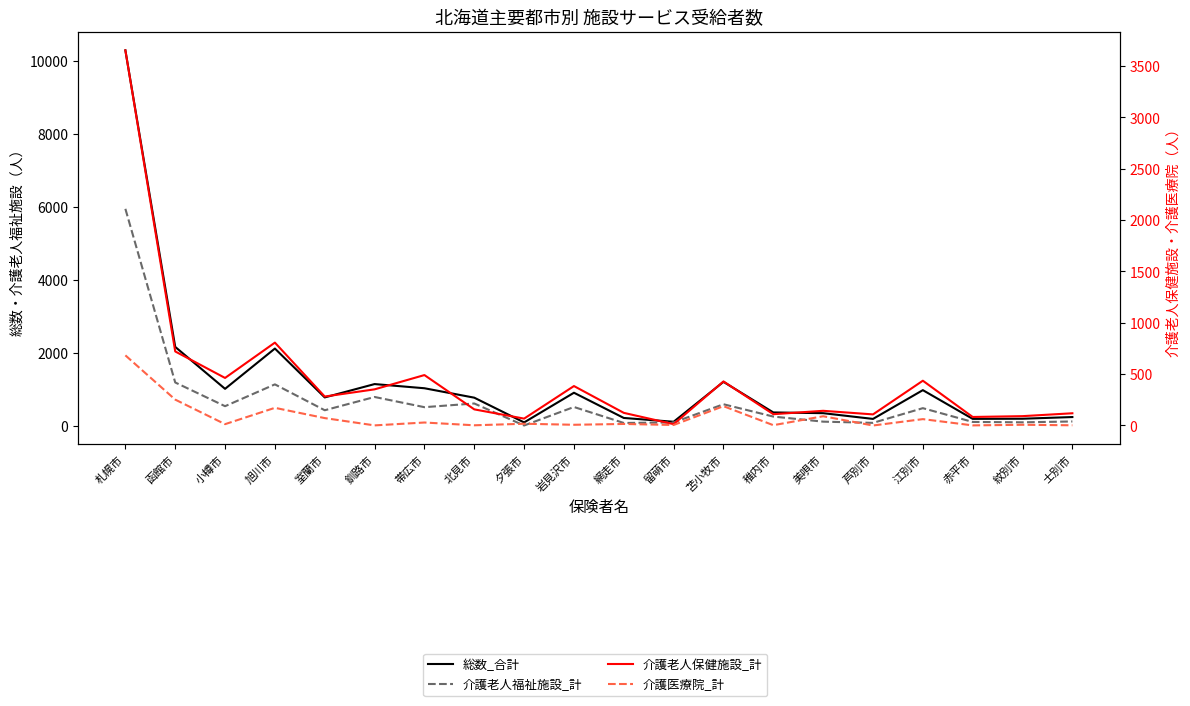

What is the approximate value of 介護老人福祉施設_計 at 士別市, to the nearest 100?

100